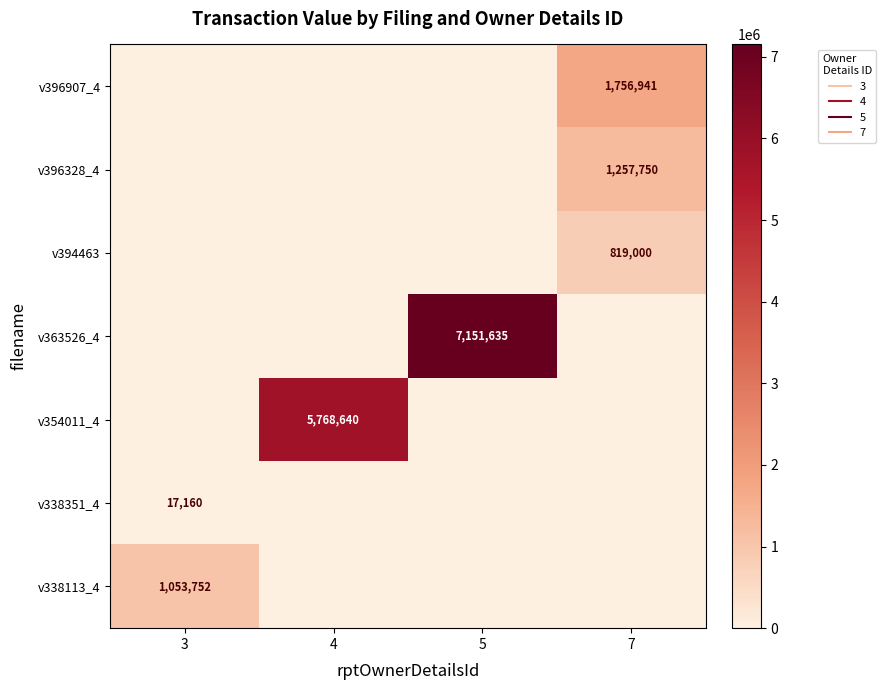

What is the spread (max minus min) of values at 4?

5768640